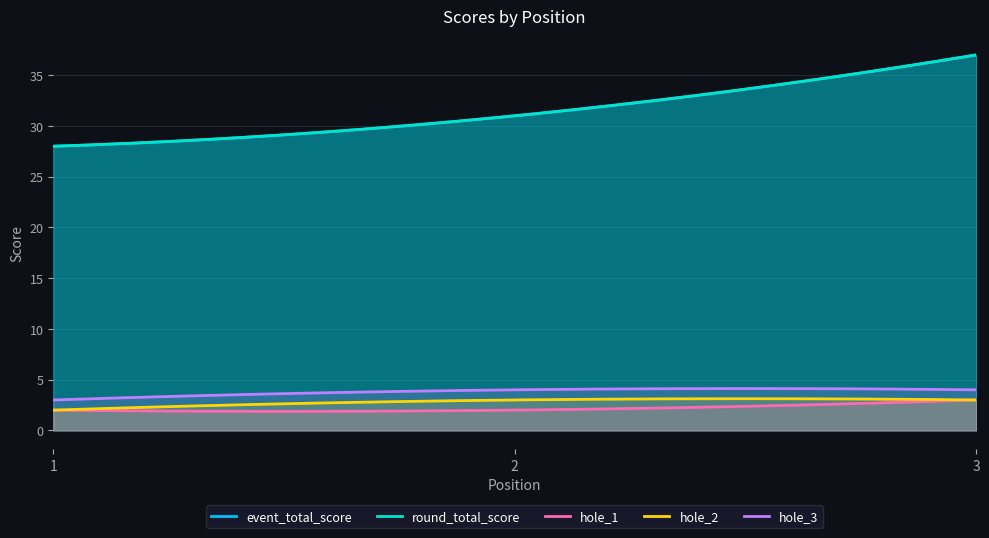

At which category is the sum across all series the highest?

3